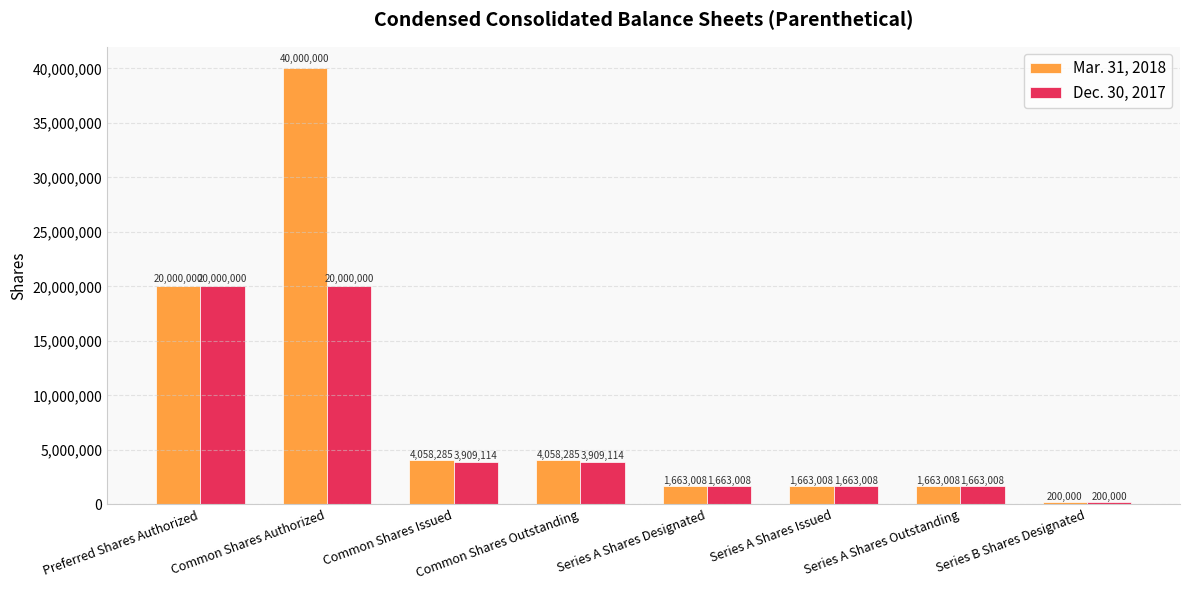

Reading right to left, what are all the values shown in this chart?

Mar. 31, 2018: Series B Shares Designated=200000	Series A Shares Outstanding=1663008	Series A Shares Issued=1663008	Series A Shares Designated=1663008	Common Shares Outstanding=4058285	Common Shares Issued=4058285	Common Shares Authorized=40000000	Preferred Shares Authorized=20000000
Dec. 30, 2017: Series B Shares Designated=200000	Series A Shares Outstanding=1663008	Series A Shares Issued=1663008	Series A Shares Designated=1663008	Common Shares Outstanding=3909114	Common Shares Issued=3909114	Common Shares Authorized=20000000	Preferred Shares Authorized=20000000